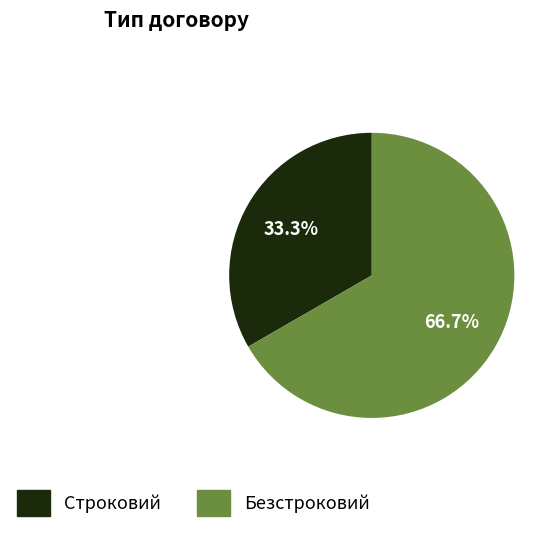

What is the majority slice?

Безстроковий